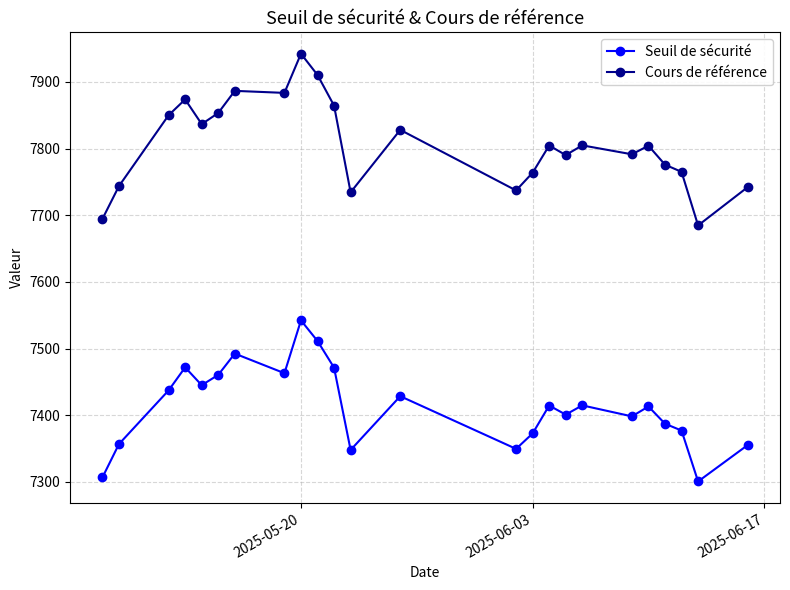

Which series has the largest range (max minus min)?

Cours de référence